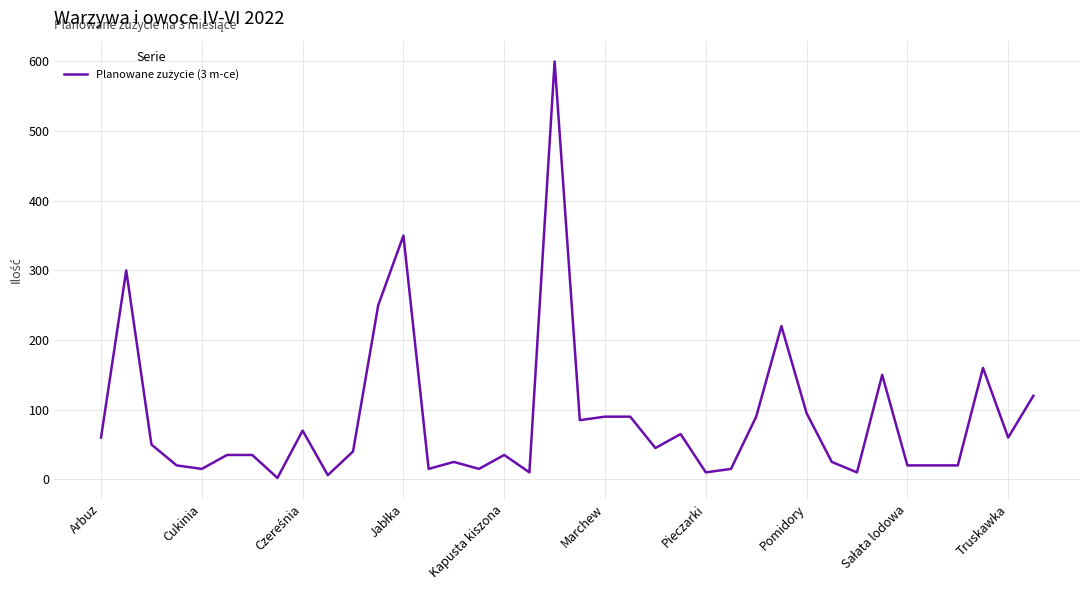

What is the maximum value shown in the chart?

600